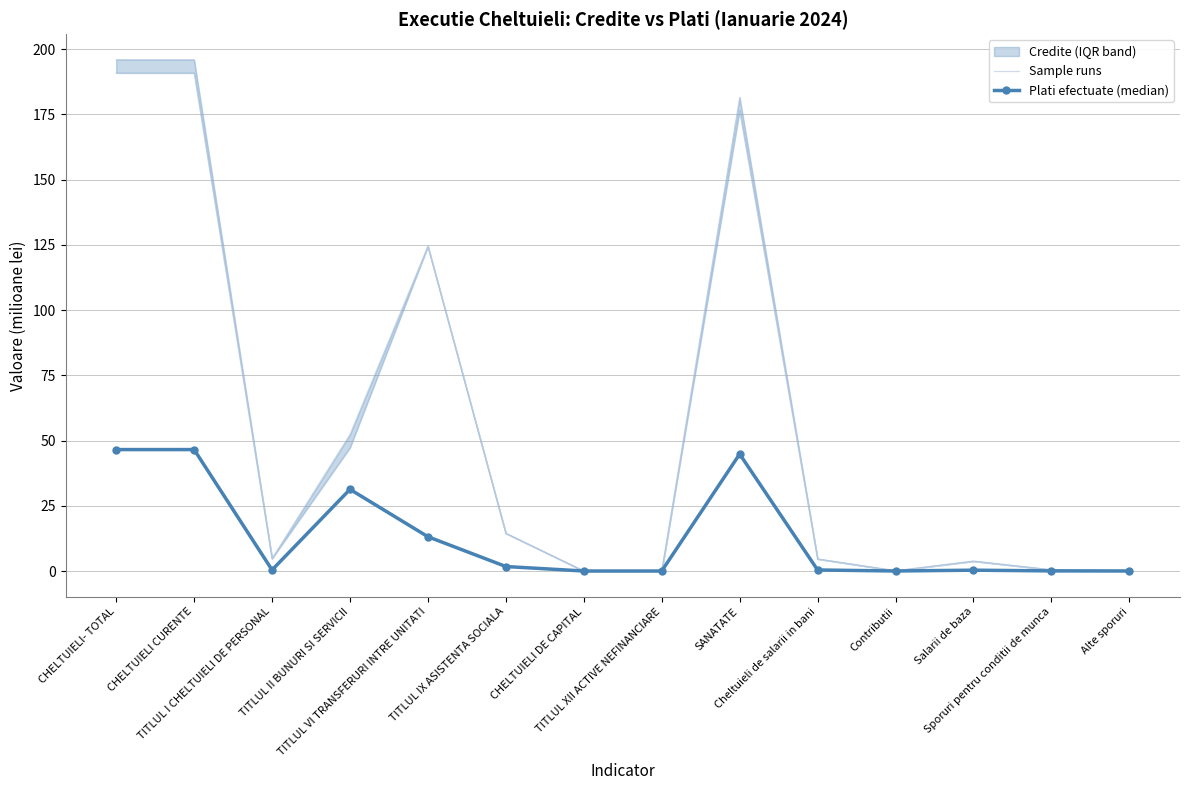

True or false: Plati efectuate (median) has more than 1 interior local peaks.

True